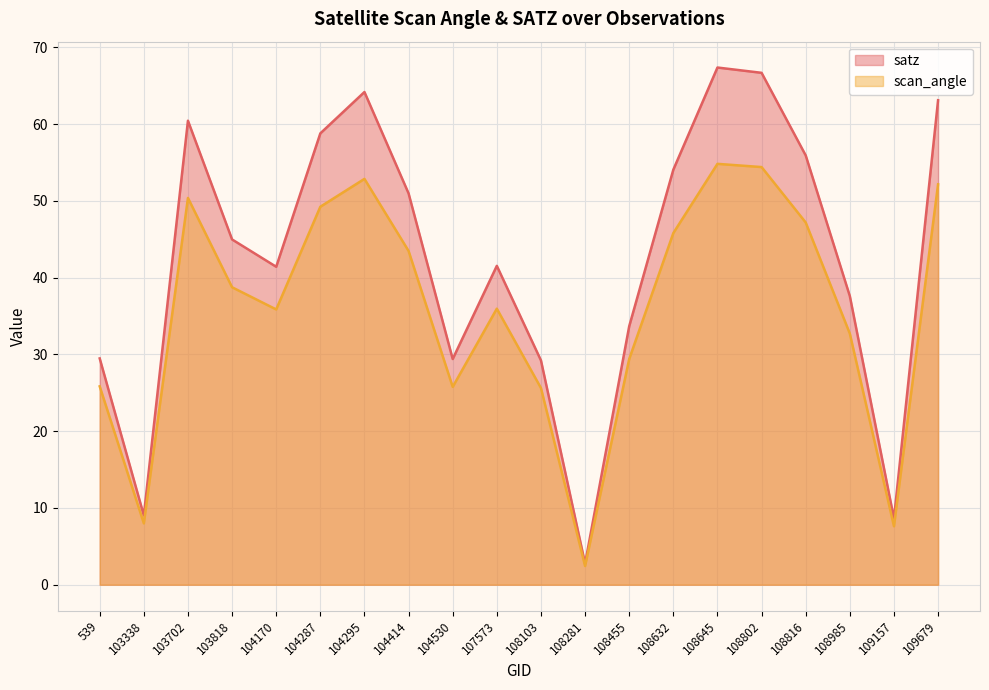

At which label does scan_angle first exceed 38?

103702